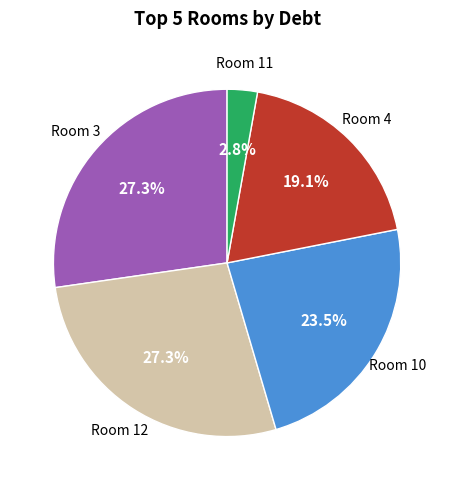

Does any single category account for the majority?

No